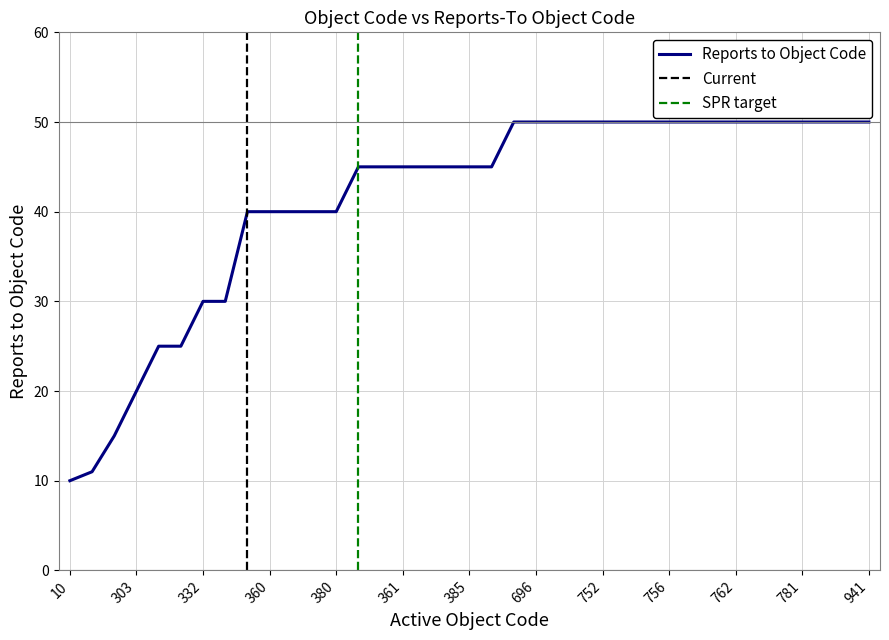

Which category has the lowest value across all series?

10